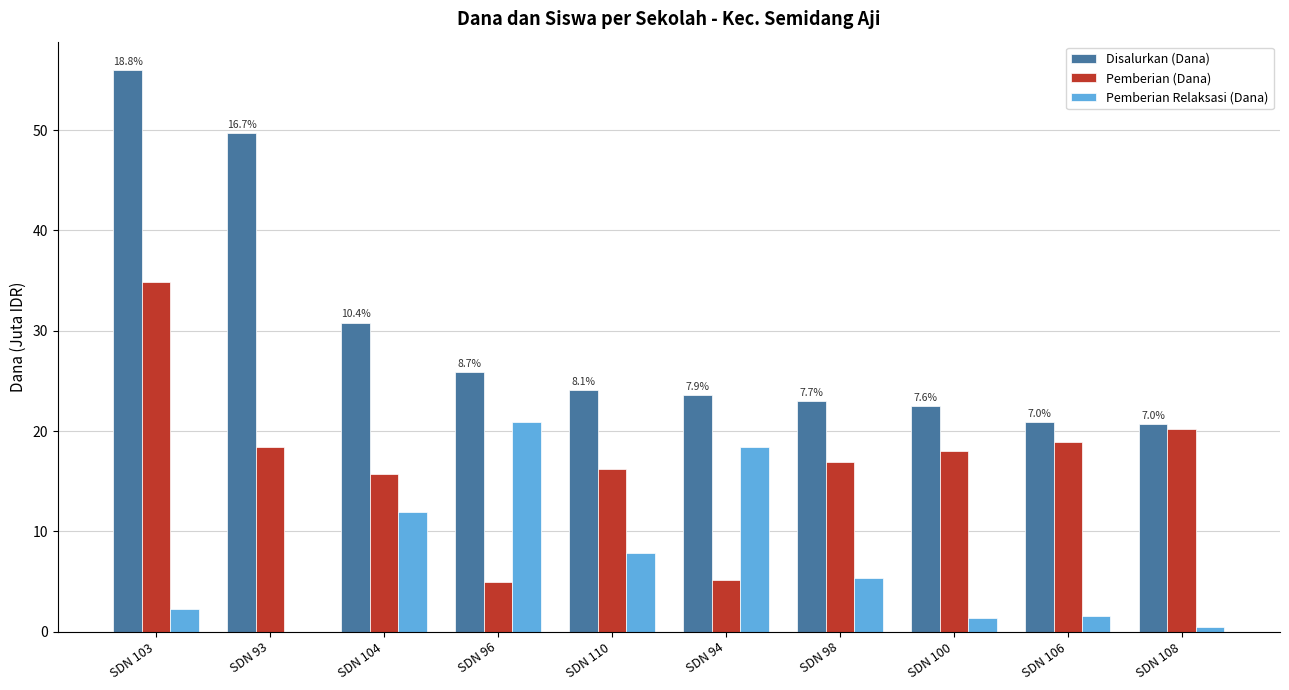

What is the total value across all series at SDN 93?

68.2